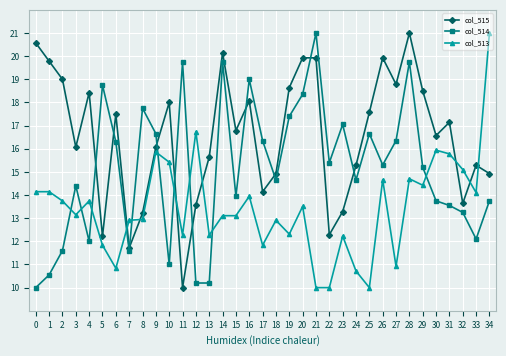

What is the difference between the highest and lowest values at 33?

3.2